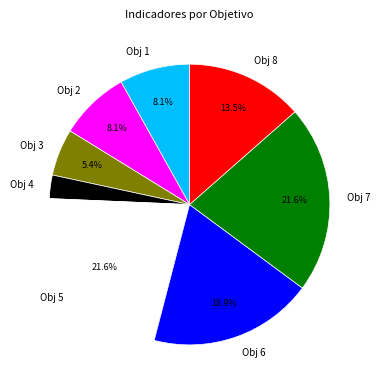

Combined, do Obj 6 and Obj 1 account for over 50%?

No